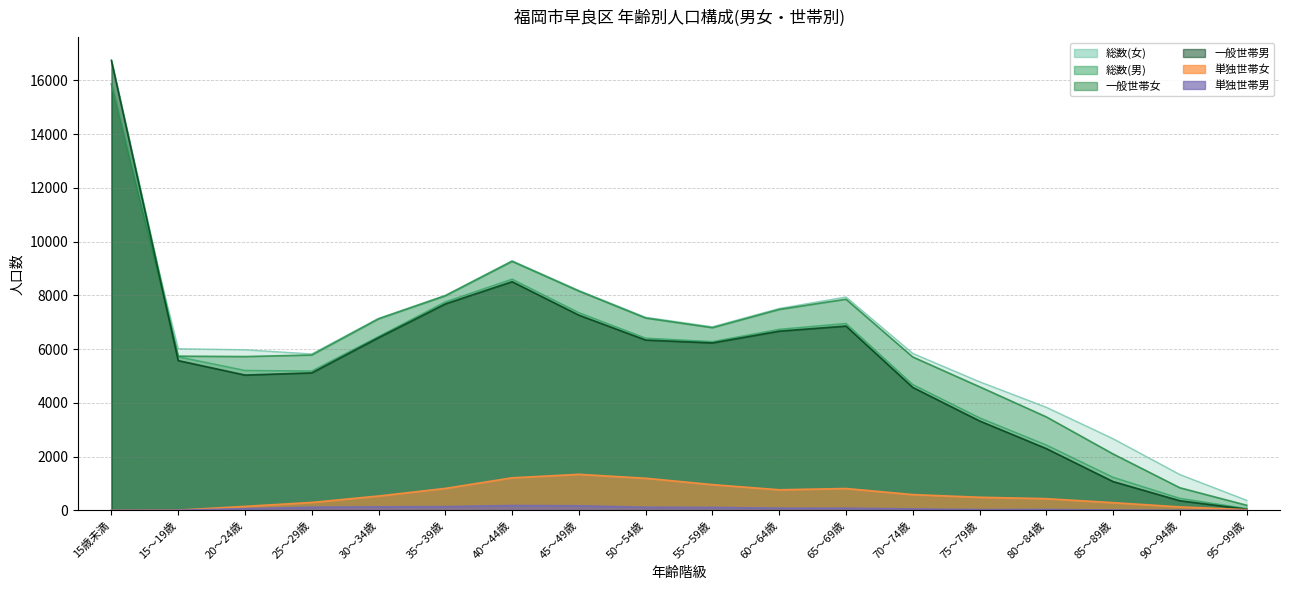

What is the total value across all series at 80～84歳?

12509